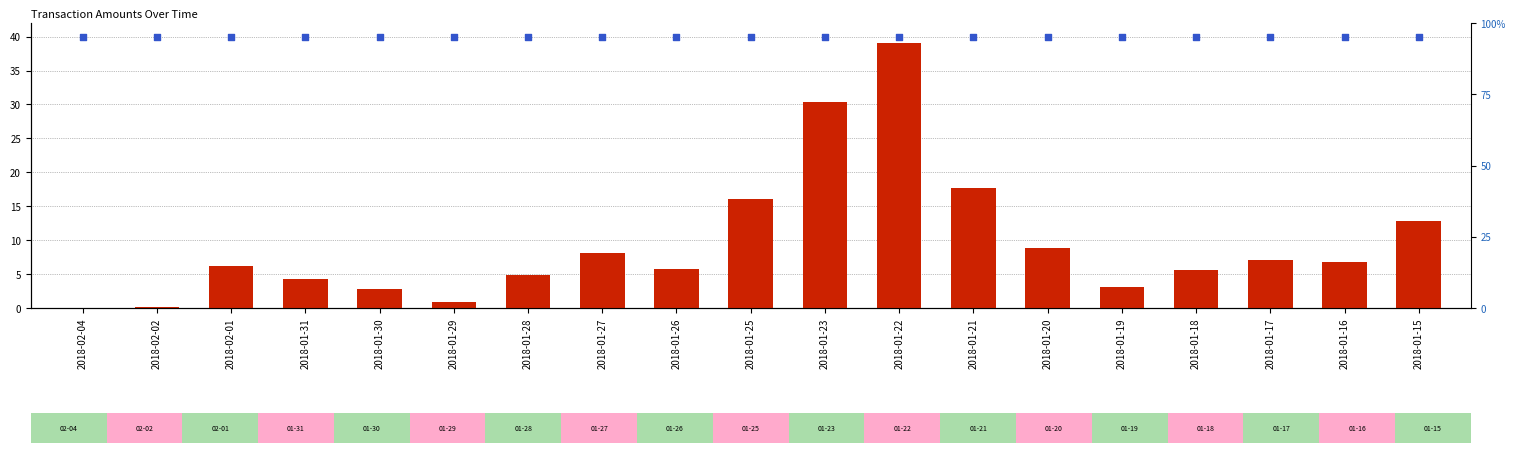

Which series contains the lowest Y value?

Amount